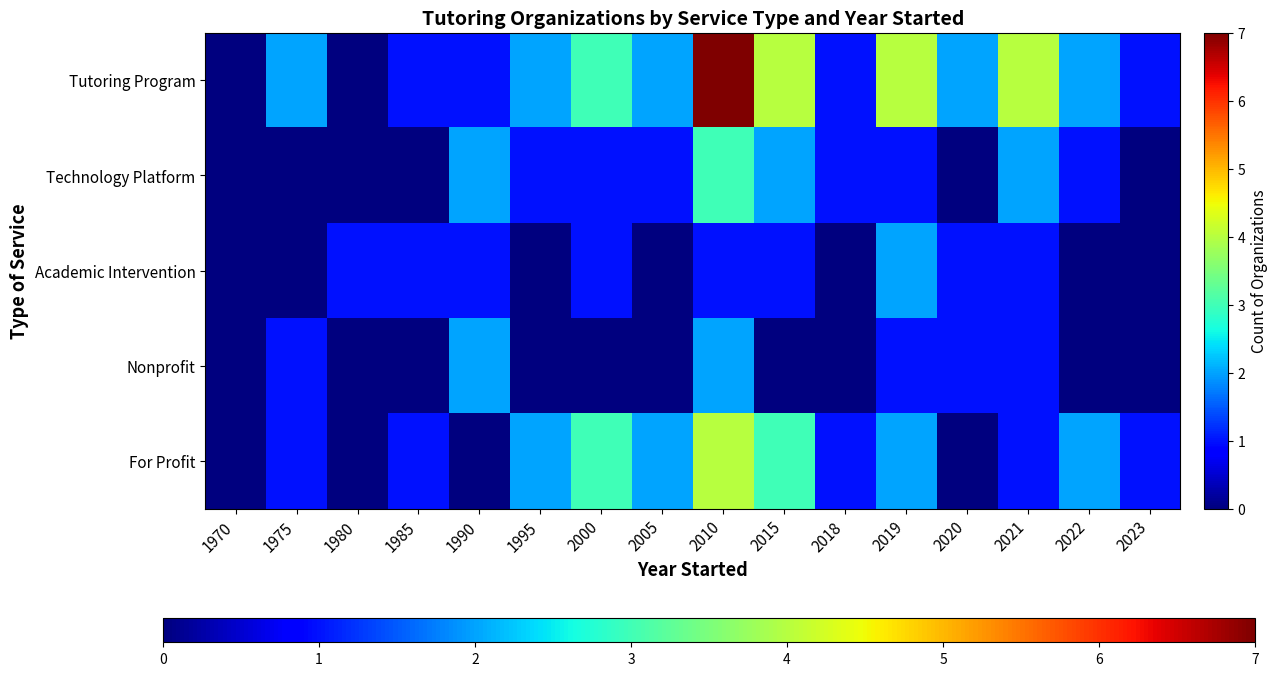

Which series changed the most between 1990 and 2020?

Technology Platform